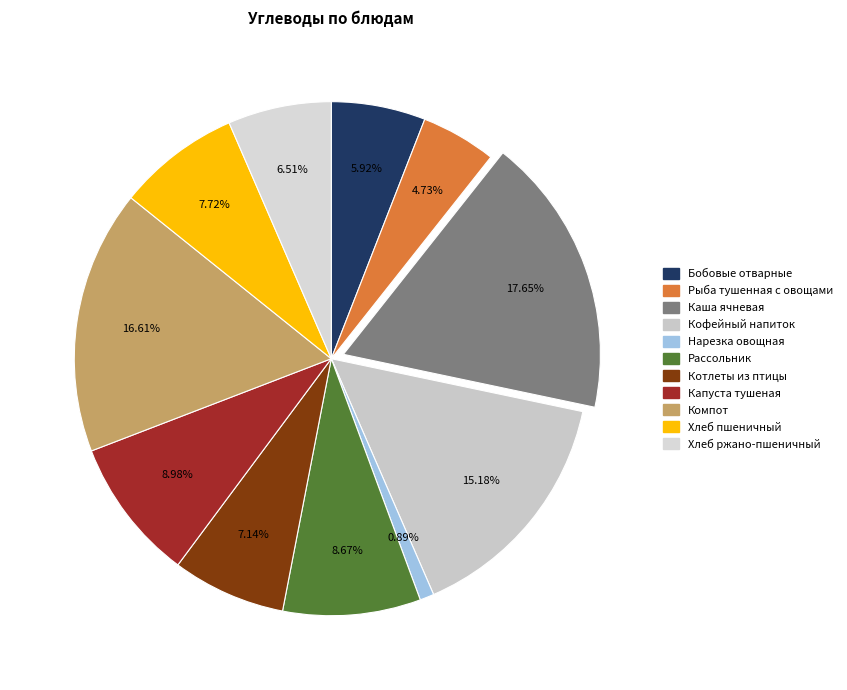

Which slice is the largest?

Каша ячневая